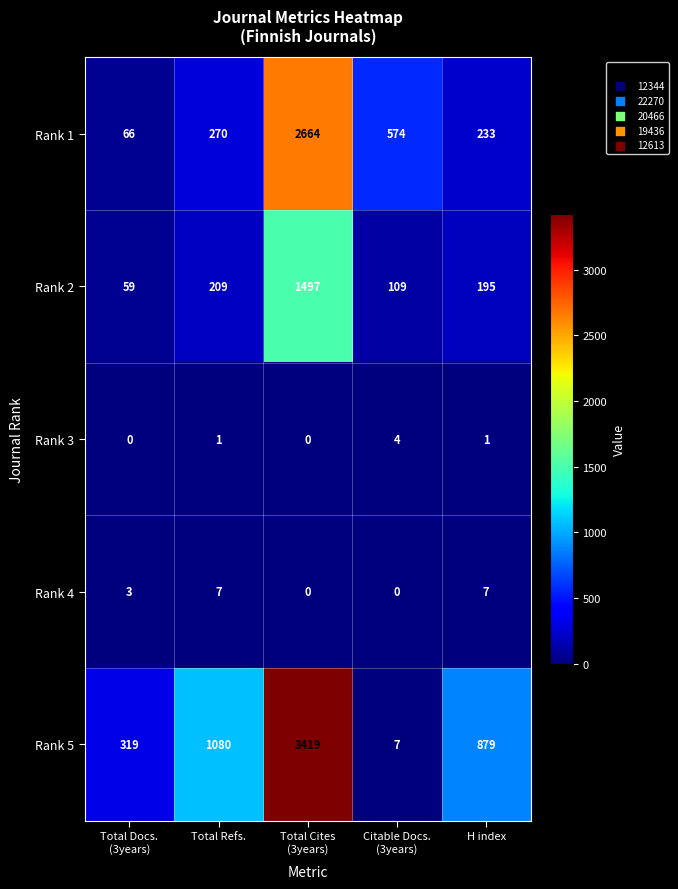

What is the difference between the second highest and second lowest values in the Rank 5 series?

761